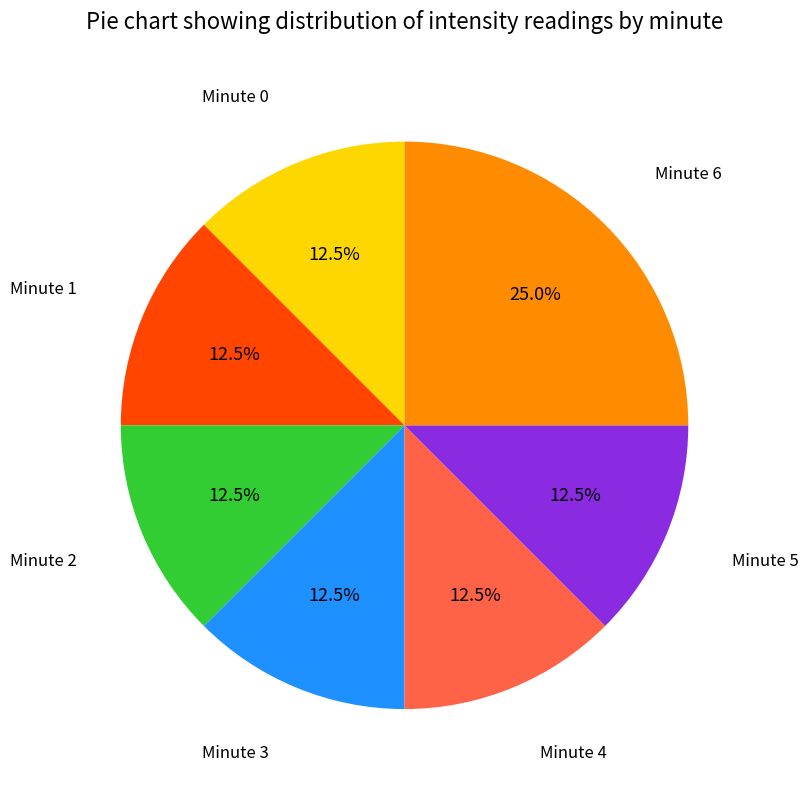

To the nearest percent, what is the average slice percentage?

14%